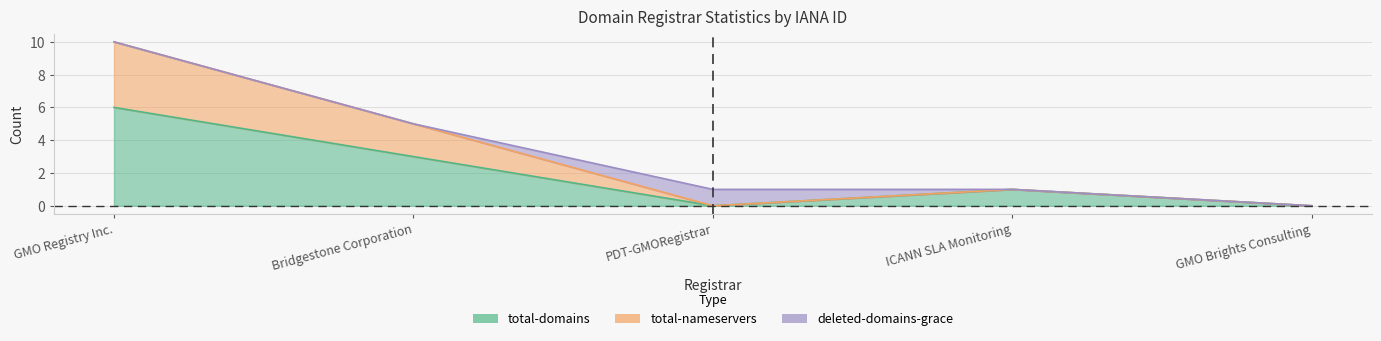

Which category has the highest value in the total-domains series?

GMO Registry Inc.